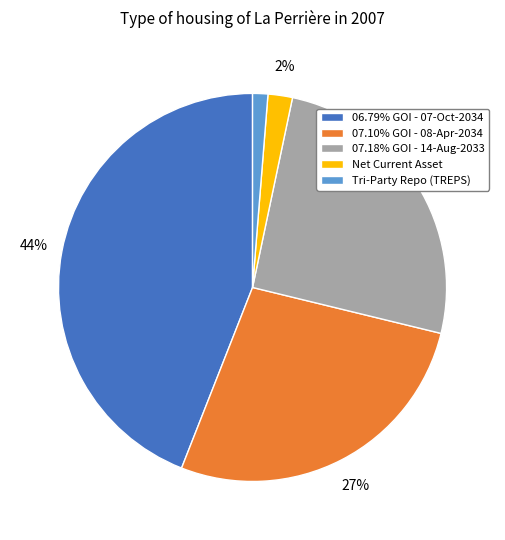

How many segments does this pie chart have?

5